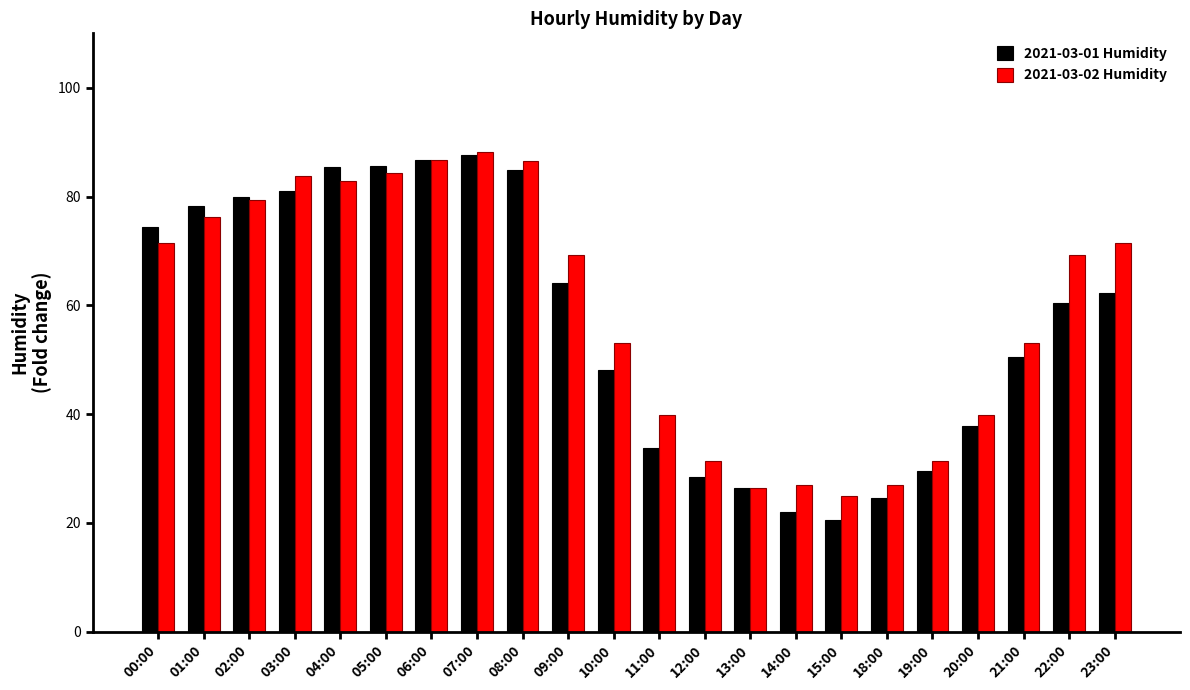

What is the minimum value shown in the chart?

20.5